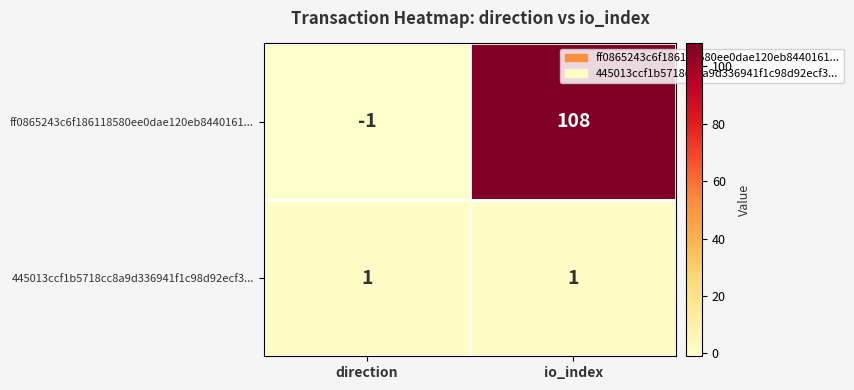

Is it true that 445013ccf1b5718cc8a9d336941f1c98d92ecf3... equals 2 at direction?

False